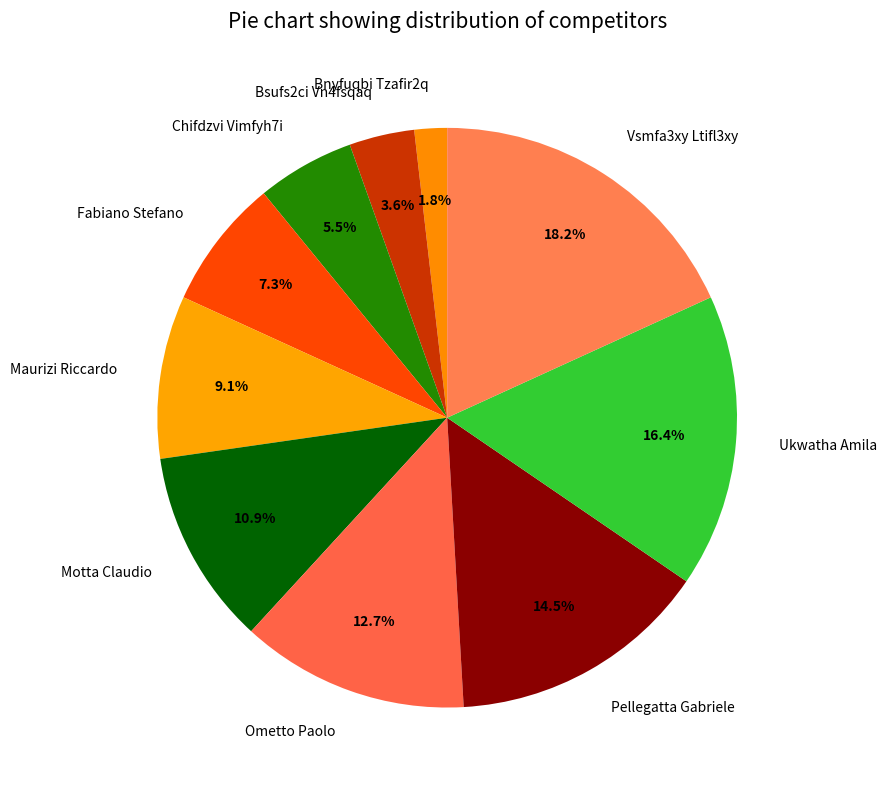

What percentage do Bsufs2ci Vn4fsqaq and Chifdzvi Vimfyh7i together represent?

9.1%